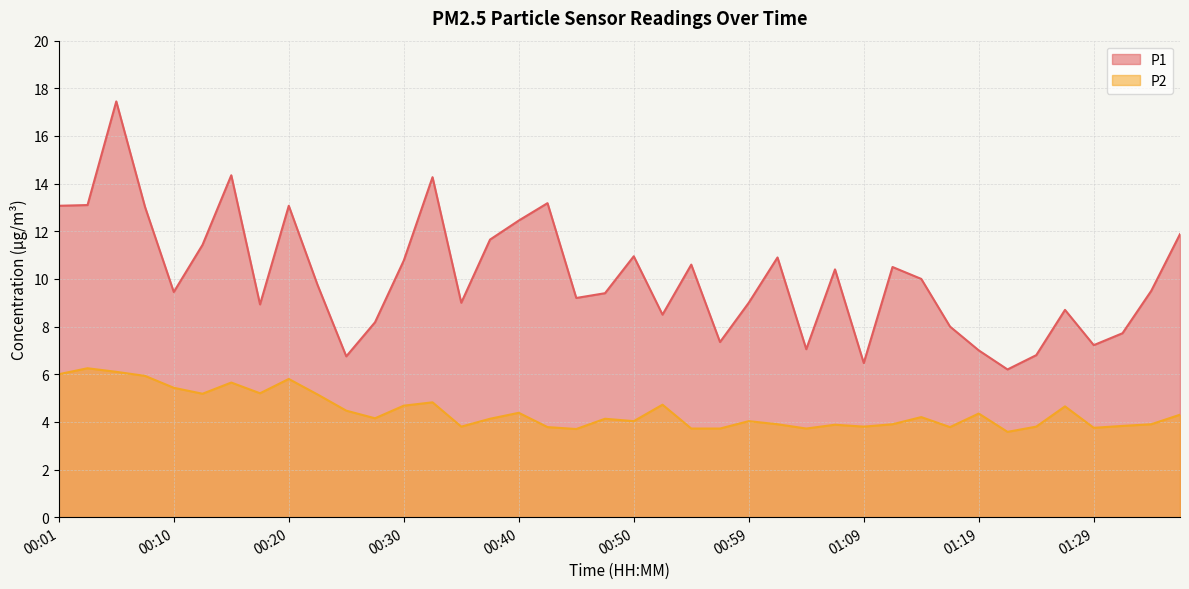

Between 00:42 and 00:37, which is larger?

00:42